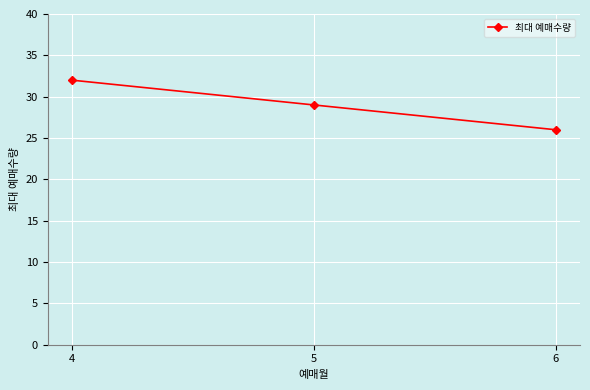

Is this an area chart (filled region under the line)?

No